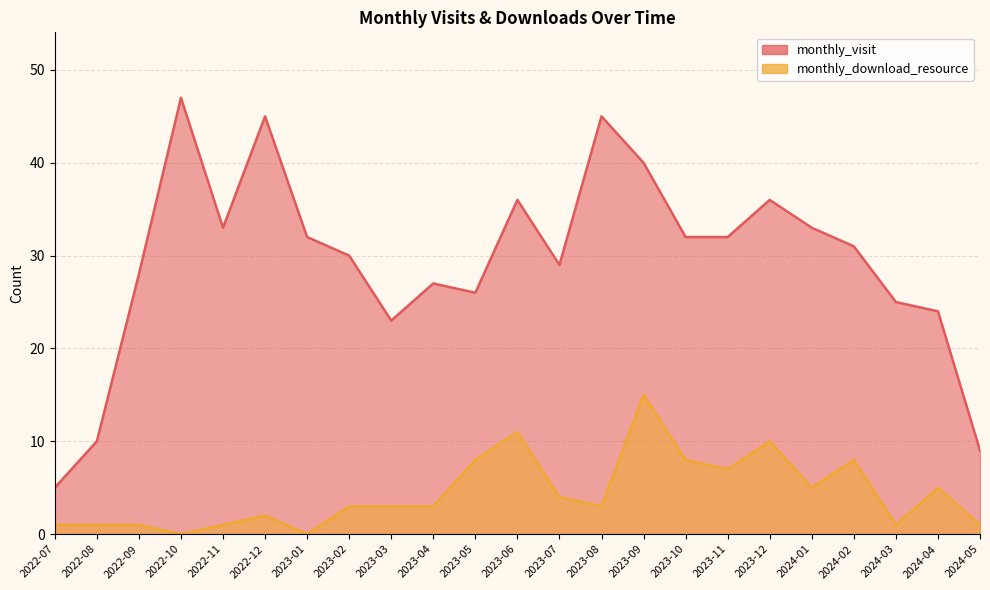

What value does the monthly_visit series have at 2023-08, to the nearest 5?

45